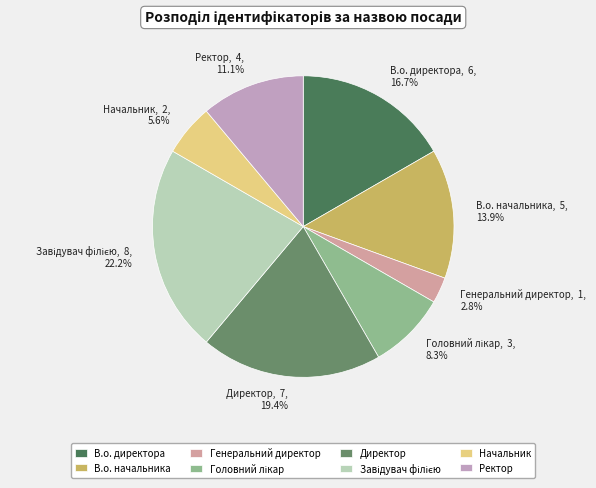

Between Начальник, 2, 5.6% and В.о. директора, 6, 16.7%, which is larger?

В.о. директора, 6, 16.7%